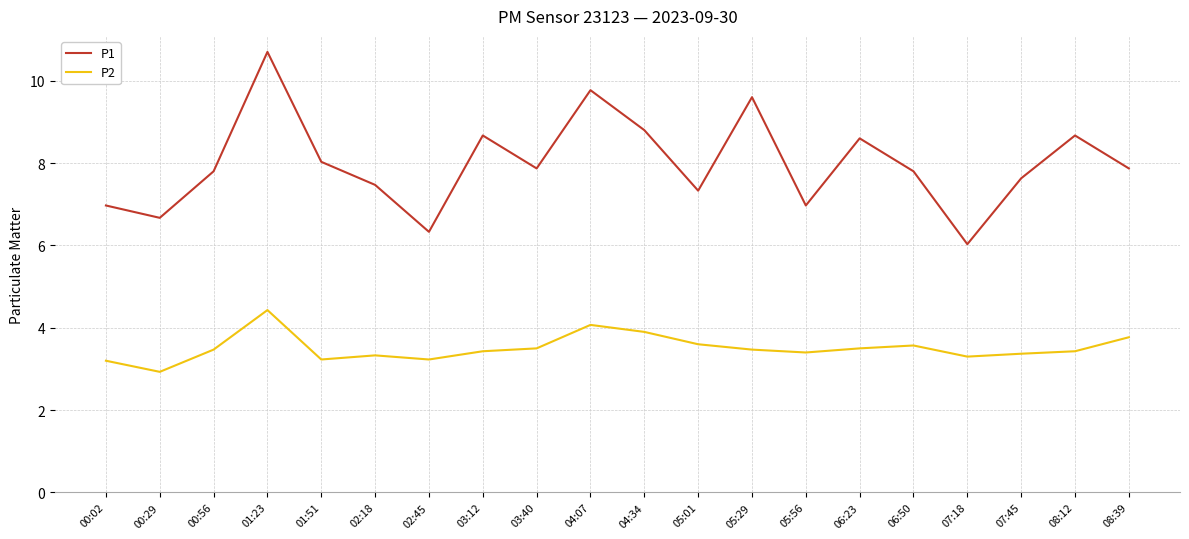

Is it true that P2 equals 3.6 at 06:50?

True